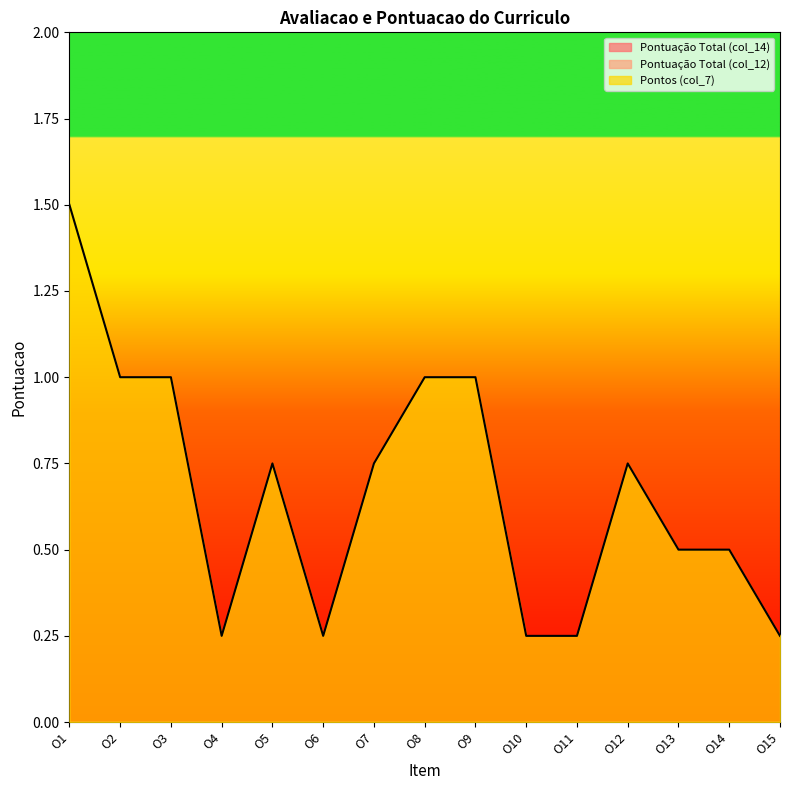

Reading left to right, what are all the values shown in this chart?

Pontuação Total (col_14): 0.0	0.0	0.0	0.0	0.0	0.0	0.0	0.0	0.0	0.0	0.0	0.0	0.0	0.0	0.0
Pontuação Total (col_12): 0.0	0.0	0.0	0.0	0.0	0.0	0.0	0.0	0.0	0.0	0.0	0.0	0.0	0.0	0.0
Pontos (col_7): 1.5	1.0	1.0	0.2	0.8	0.2	0.8	1.0	1.0	0.2	0.2	0.8	0.5	0.5	0.2